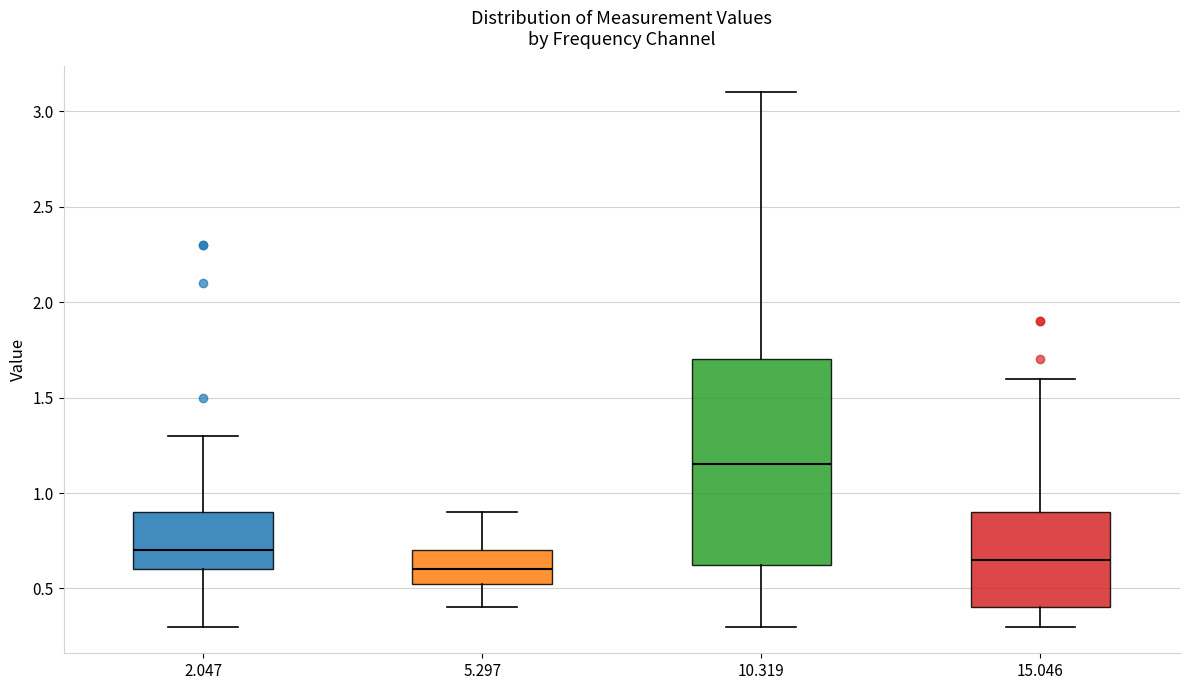

Reading left to right, read every box against the y-axis: the position of its median line, the range the box covers, and the ends of its whiskers. The values are not printed on the chart, so give them approximately, as read against the axis.

2.047: median 0.70, box 0.60 to 0.90, whiskers 0.30 to 1.30
5.297: median 0.60, box 0.55 to 0.70, whiskers 0.40 to 0.90
10.319: median 1.15, box 0.65 to 1.70, whiskers 0.30 to 3.10
15.046: median 0.65, box 0.40 to 0.90, whiskers 0.30 to 1.60